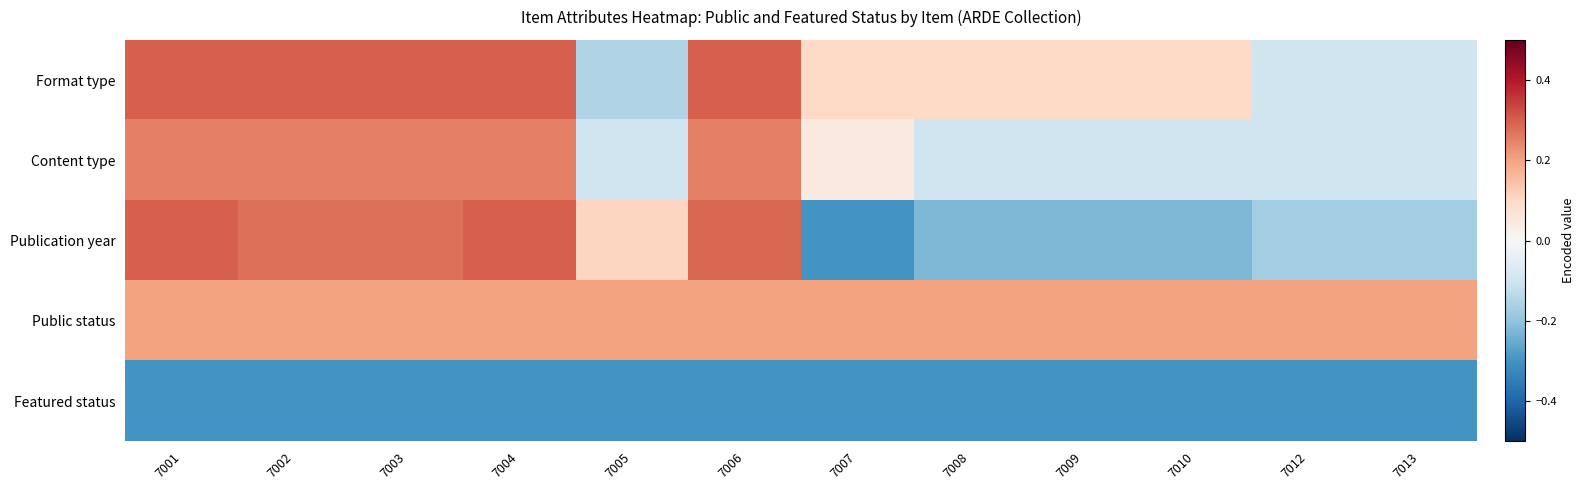

Which series has the widest spread of values?

Publication year